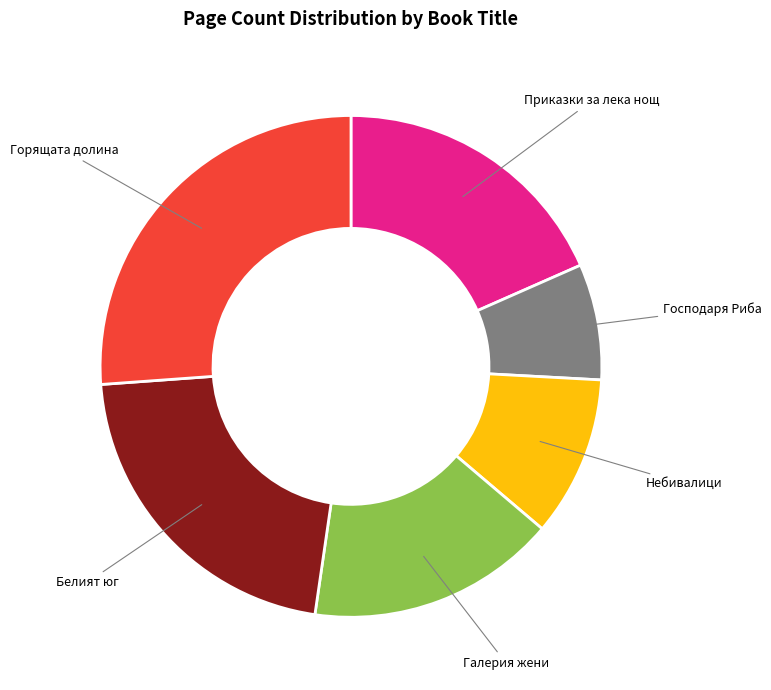

Is there any slice that represents more than half of the pie?

No